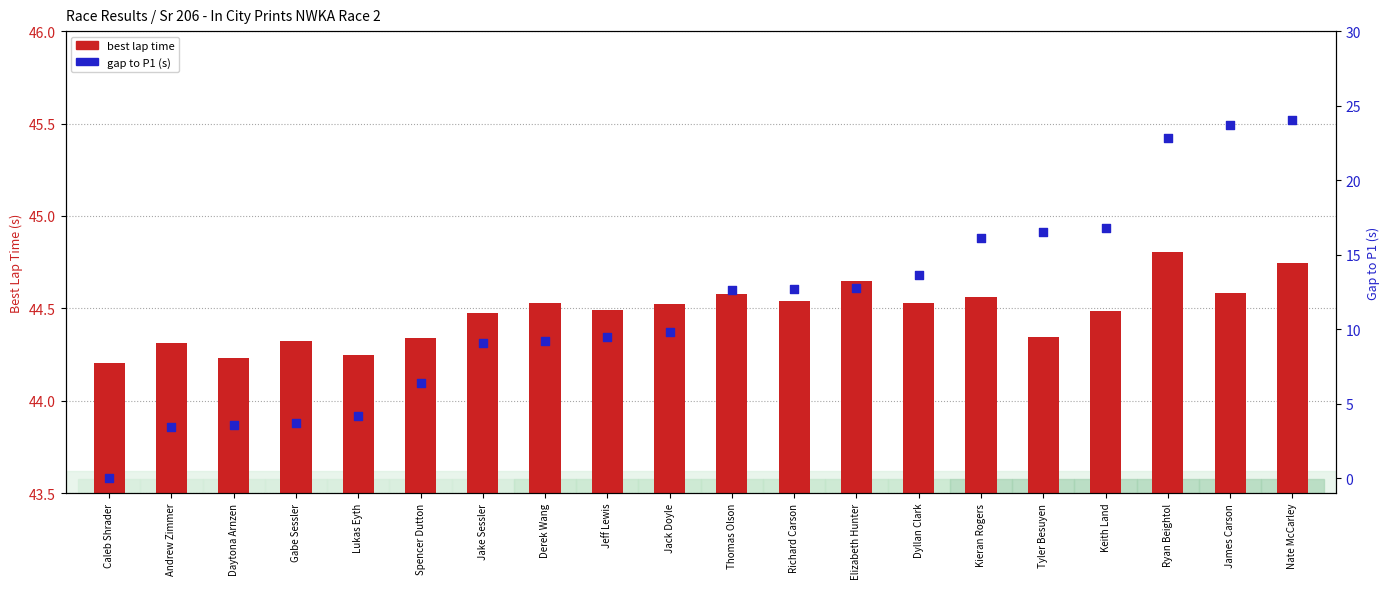

Which series has the largest Y range (max minus min)?

gap to P1